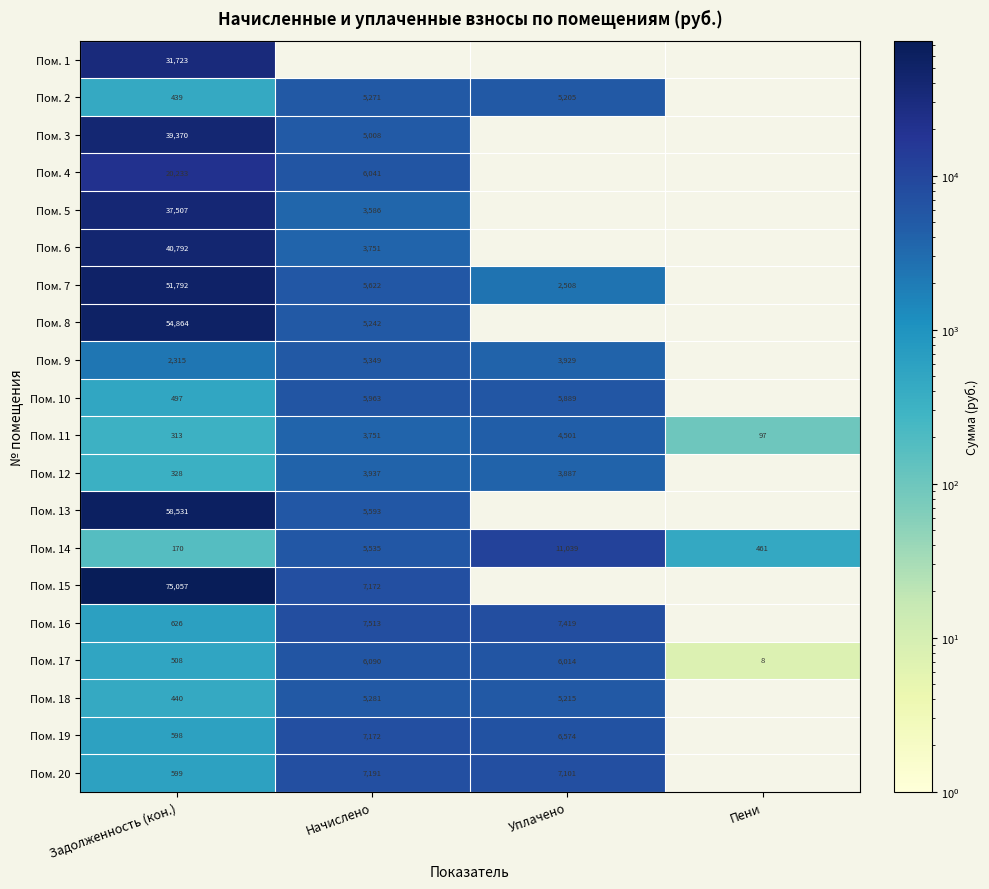

Which has a higher value, Задолженность (кон.) or Начислено?

Задолженность (кон.)